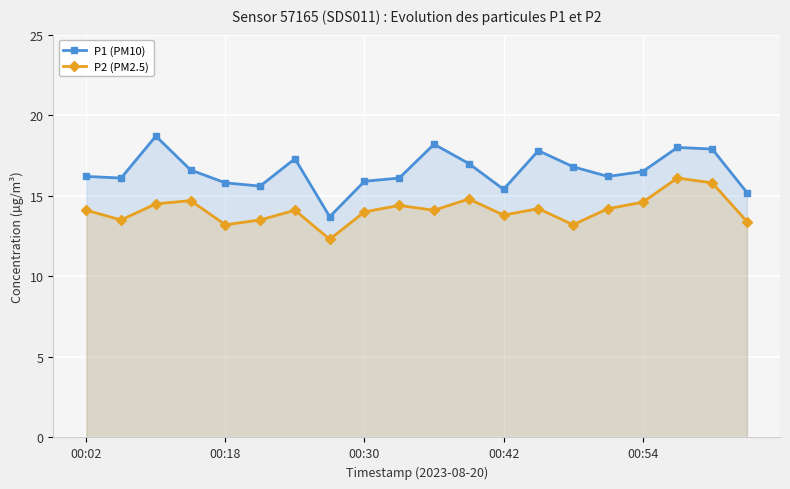

True or false: P1 (PM10) and P2 (PM2.5) intersect in this chart.

False